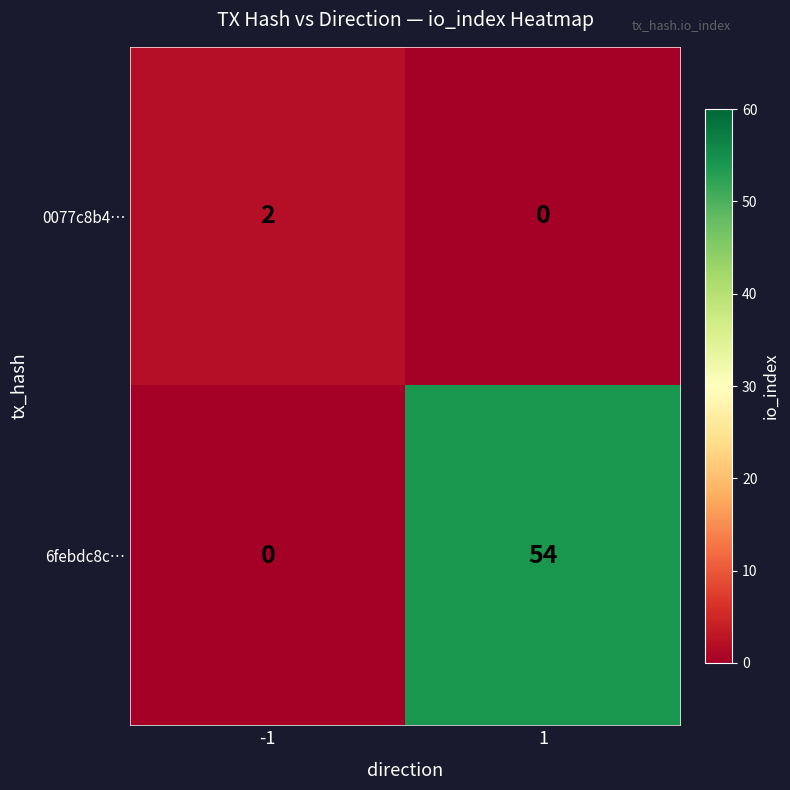

What is the total value across all series at -1?

2